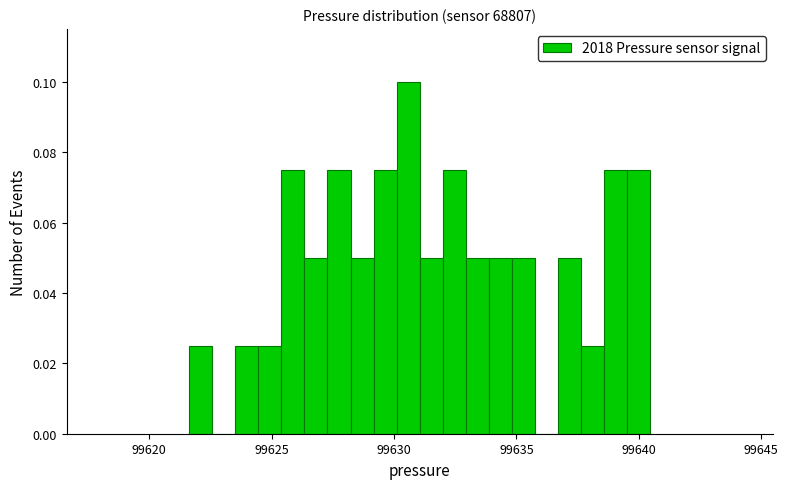

Read against the x-axis, roughly where is the centre of the tallest bar?

99630.5